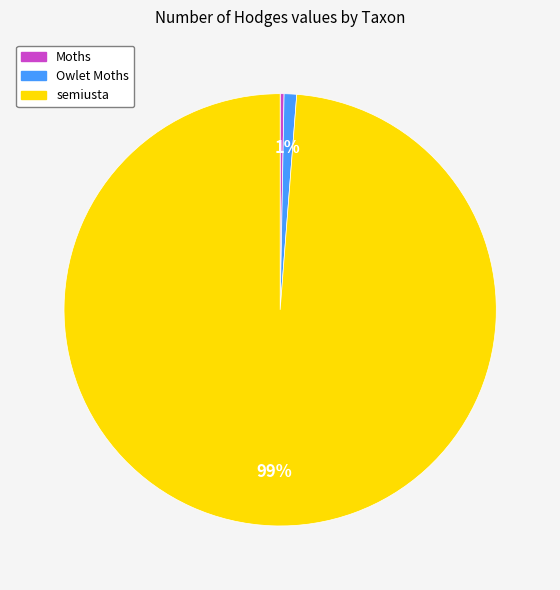

Rank the categories by value from highest to lowest.

semiusta, Owlet Moths, Moths